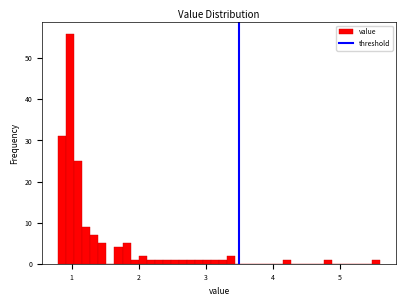

Around what value on the x-axis is the tallest bar? Give the approximate position of its centre, as read against the axis.

1.0